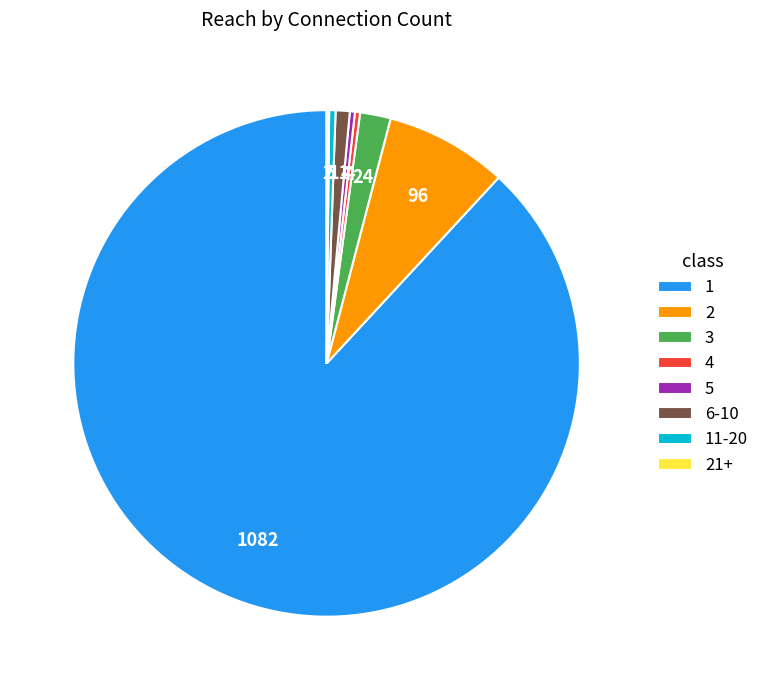

Is the sum of 11-20 and 1 greater than half?

Yes